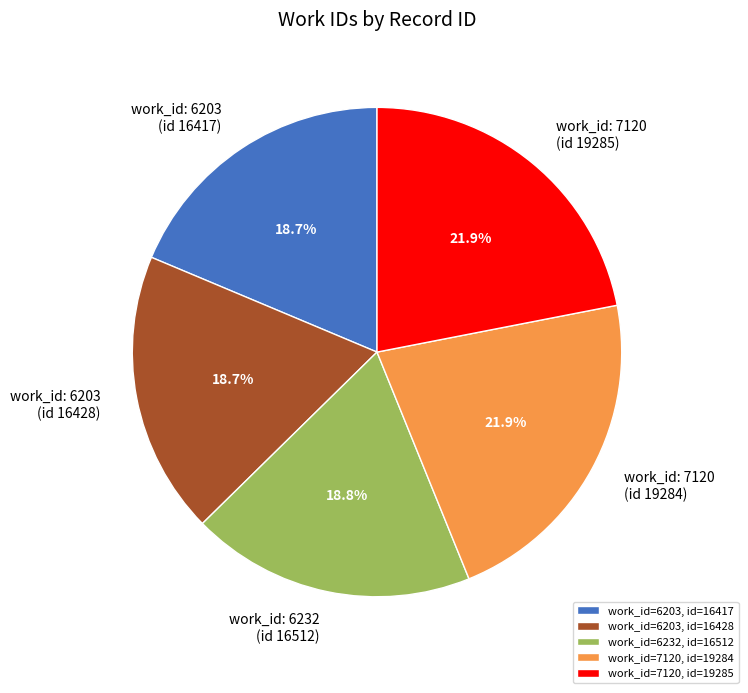

What is the ratio of the value at work_id=7120, id=19284 to the value at work_id=6203, id=16417?

1.2